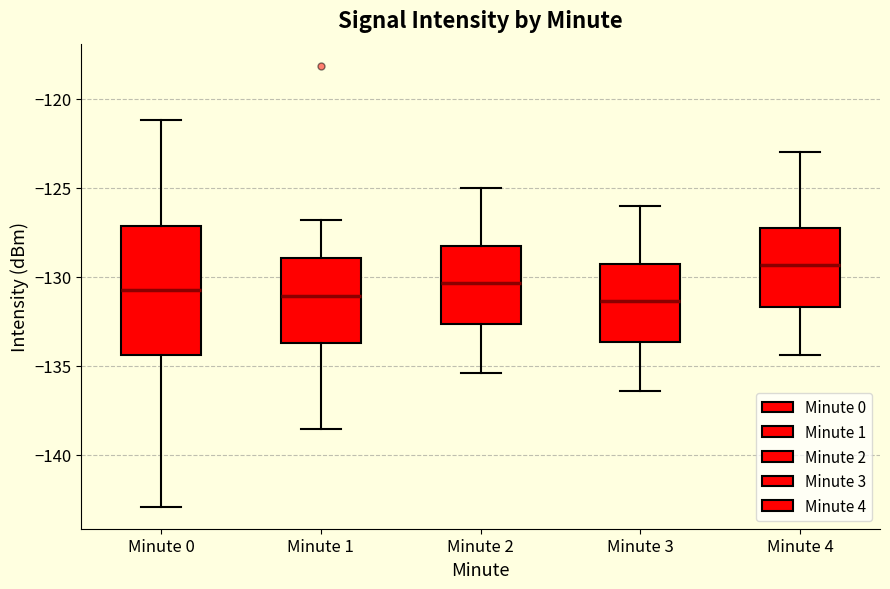

Where is the upper edge of the box for Minute 0 on the y-axis? The values are not printed on the chart, so give them approximately, as read against the axis.

-127.0